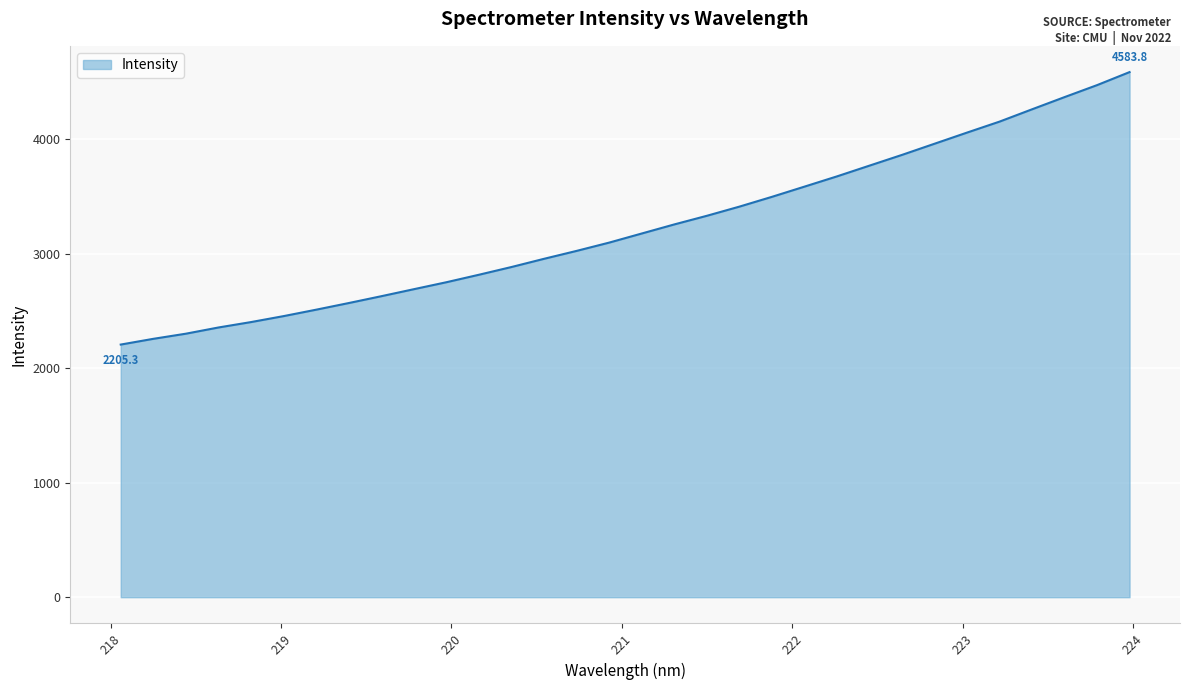

What is the difference between the maximum and minimum values?

2378.5